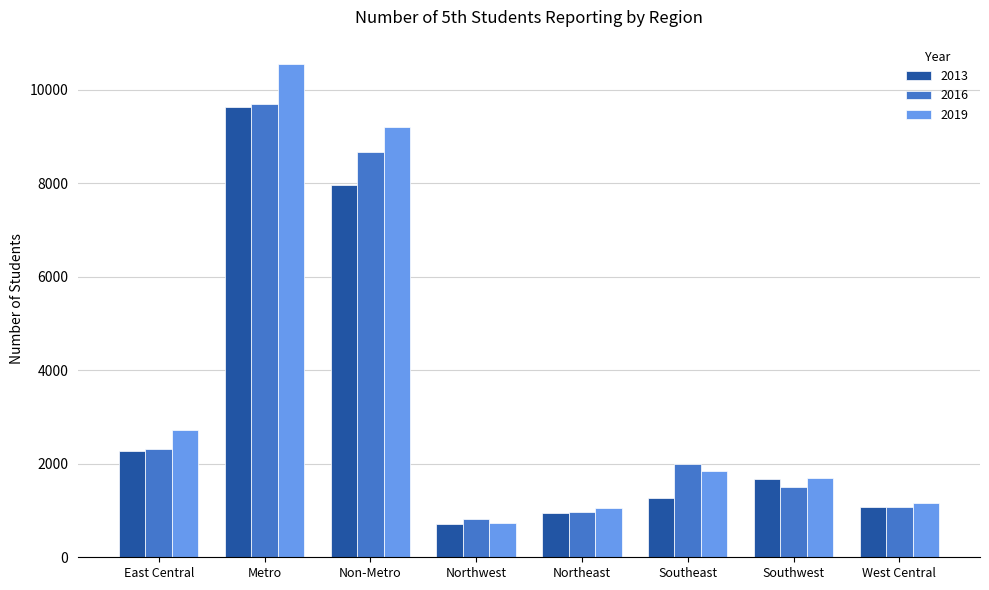

What is the spread (max minus min) of values at Metro?

909